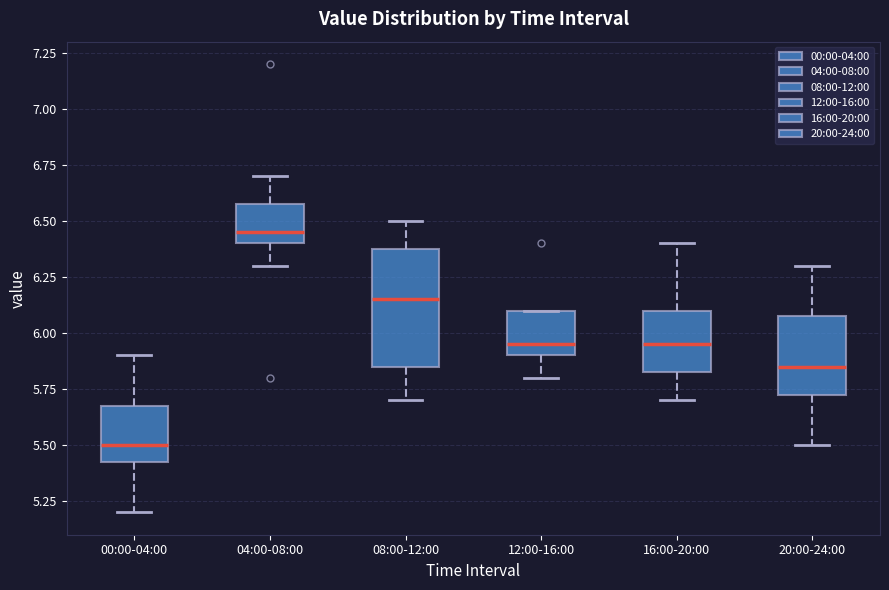

Reading left to right, read every box against the y-axis: the position of its median line, the range the box covers, and the ends of its whiskers. The values are not printed on the chart, so give them approximately, as read against the axis.

00:00-04:00: median 5.50, box 5.45 to 5.70, whiskers 5.20 to 5.90
04:00-08:00: median 6.45, box 6.40 to 6.60, whiskers 6.30 to 6.70
08:00-12:00: median 6.15, box 5.85 to 6.40, whiskers 5.70 to 6.50
12:00-16:00: median 5.95, box 5.90 to 6.10, whiskers 5.80 to 6.10
16:00-20:00: median 5.95, box 5.85 to 6.10, whiskers 5.70 to 6.40
20:00-24:00: median 5.85, box 5.75 to 6.10, whiskers 5.50 to 6.30